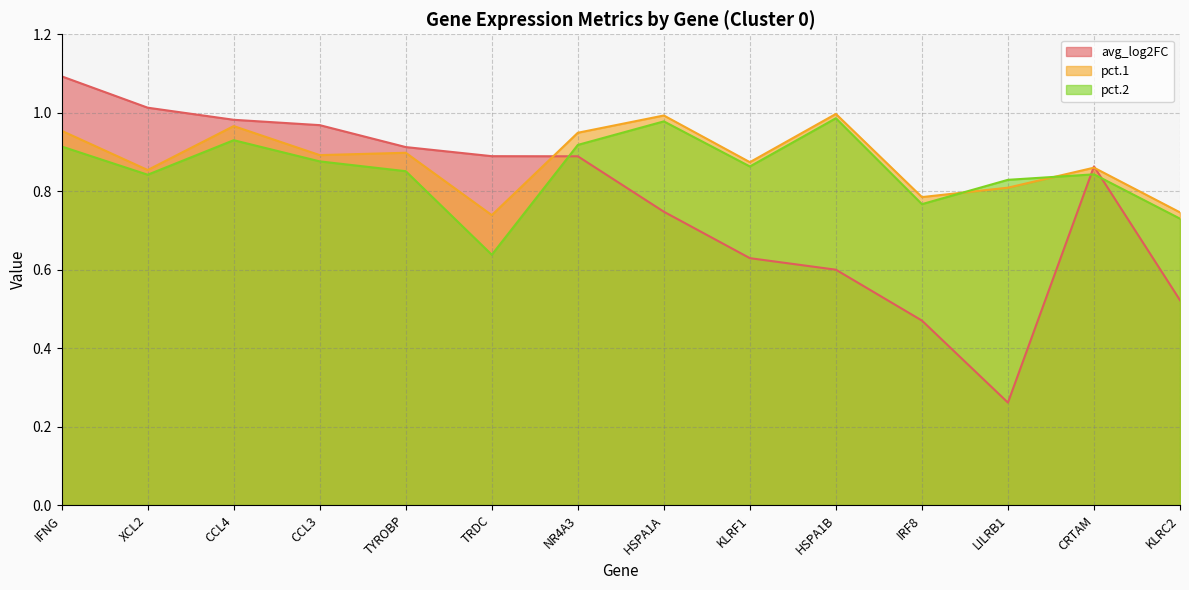

The value of pct.1 at HSPA1A is 1.3. True or false?

False